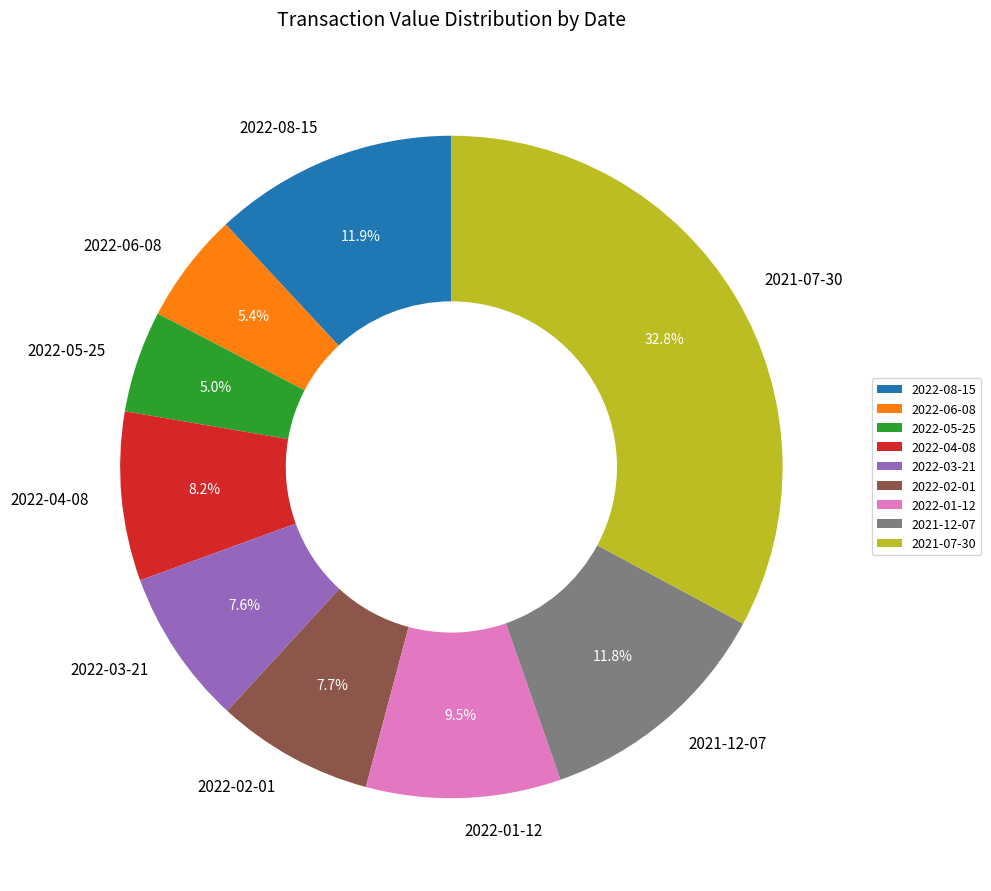

Combined, do 2022-06-08 and 2022-08-15 account for over 50%?

No